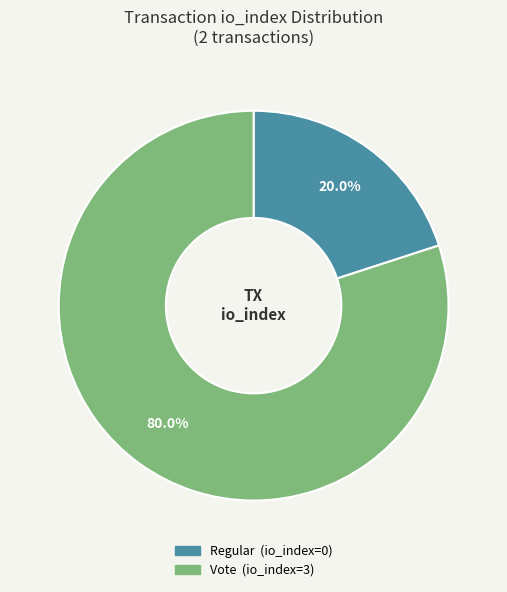

To the nearest percent, what is the difference between the Vote (io_index=3) and Regular (io_index=0) slice percentages?

60%